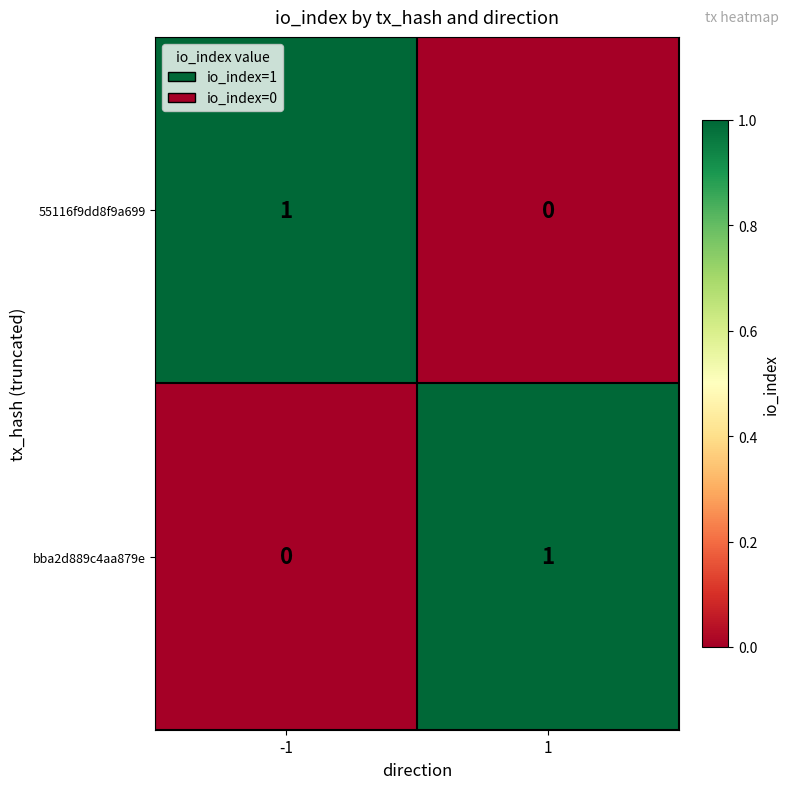

Rank the categories by 55116f9dd8f9a699 value from lowest to highest.

1, -1